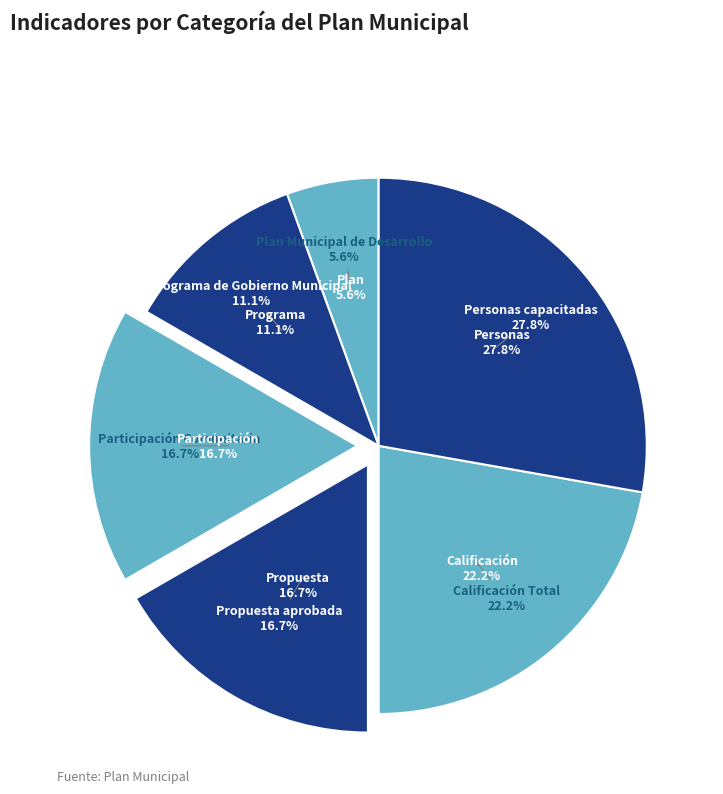

To the nearest percent, what percentage of the pie is Personas capacitadas?

28%